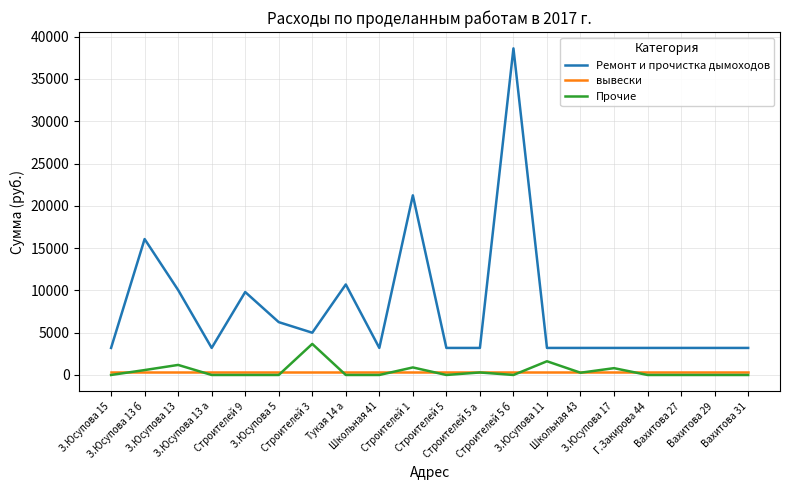

The value of Прочие at Строителей 1 is 891.0. True or false?

True